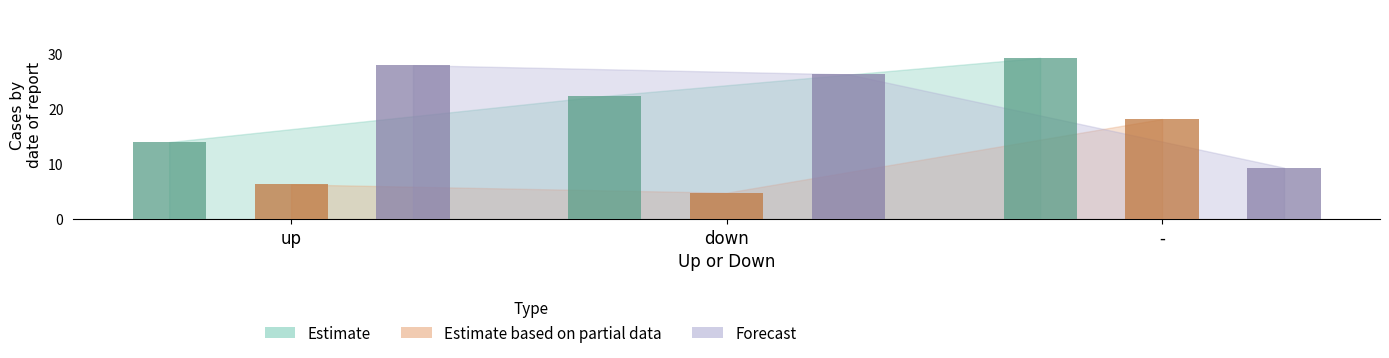

True or false: Estimate based on partial data has a value of 6.3 at up.

True